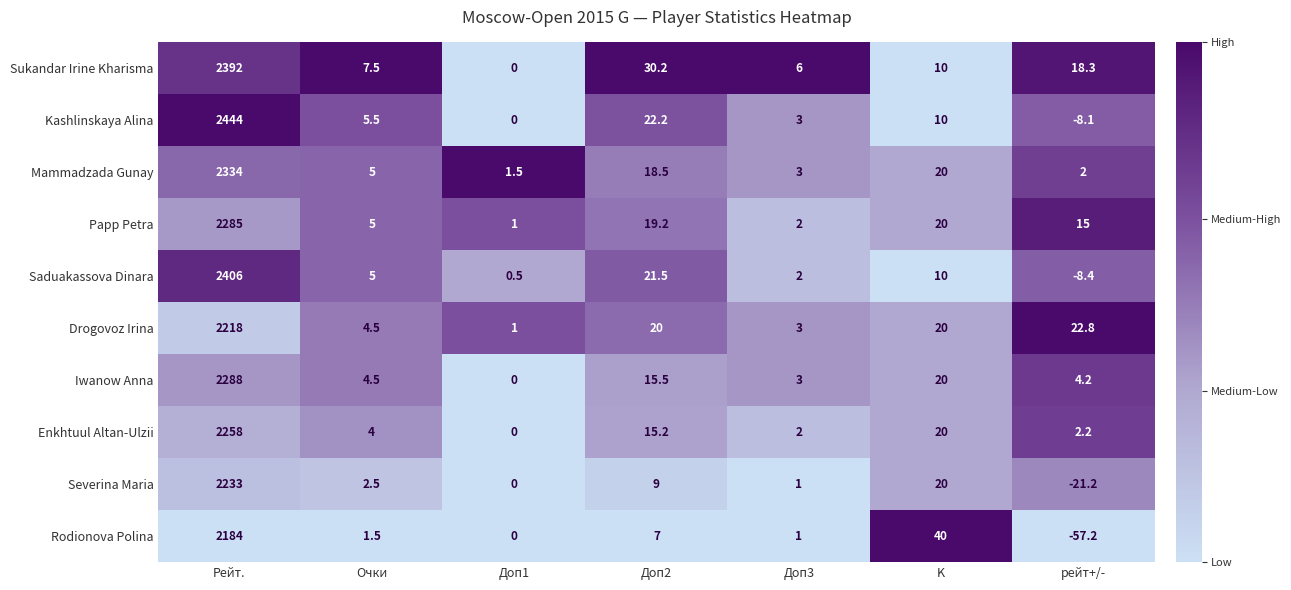

What is the maximum value for Drogovoz Irina?

2218.0